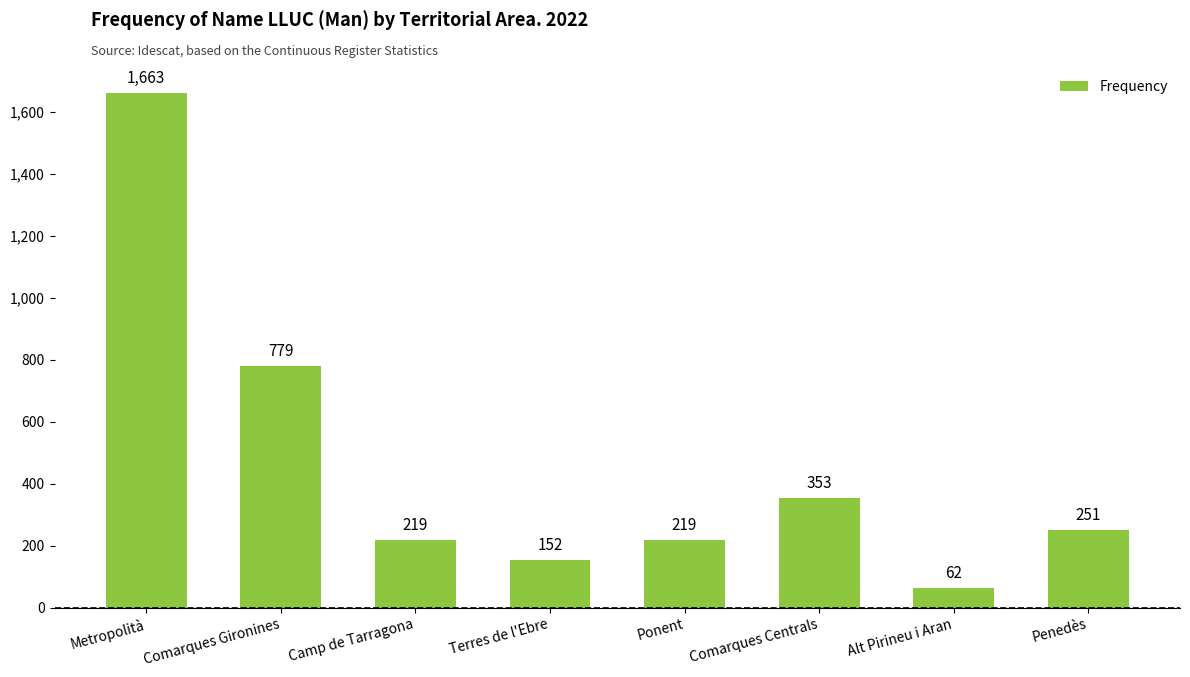

Are the bars grouped side by side (vs. stacked)?

No